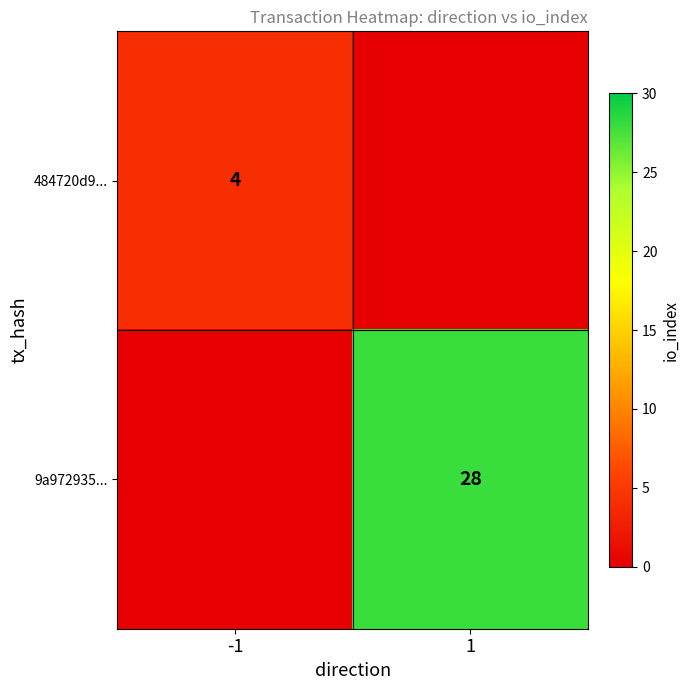

At which category does the chart reach its minimum across all series?

1